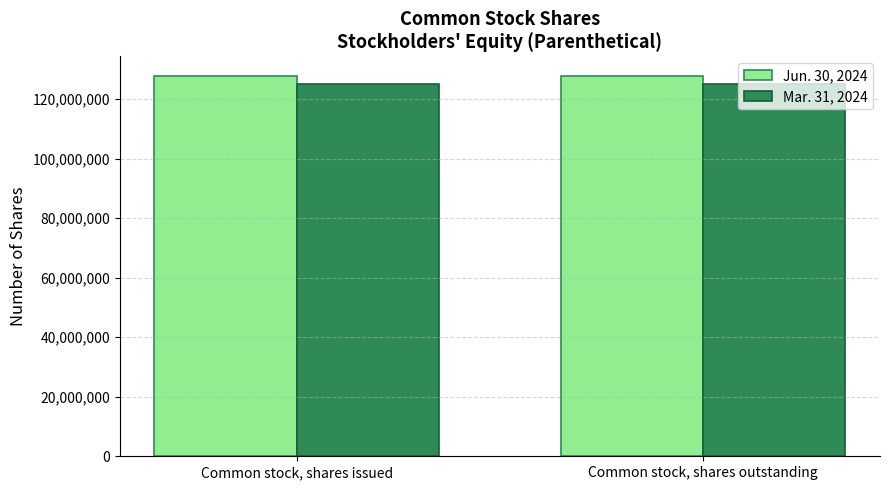

How many bars are there in each group?

2